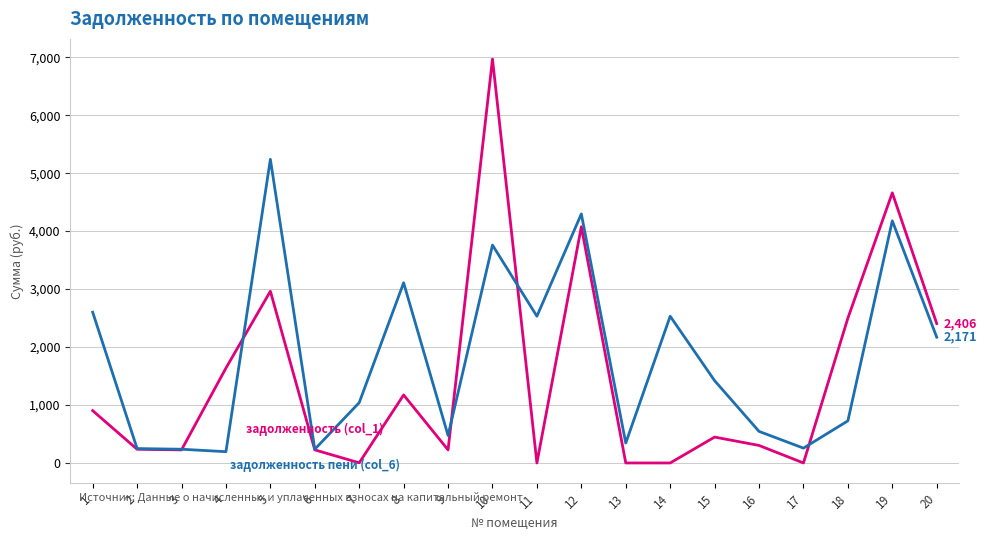

Count the number of categories in the chart.

20